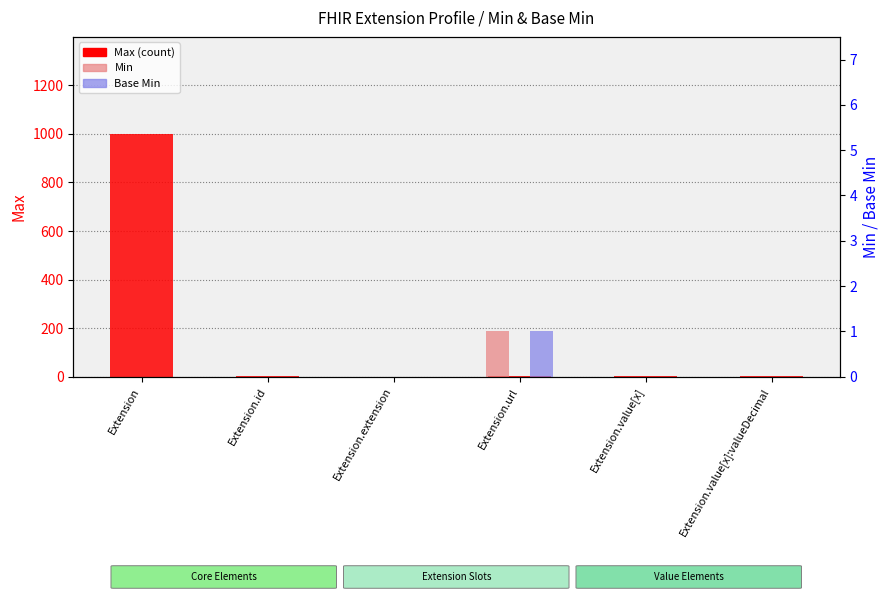

How many values in the Min series exceed 0?

1